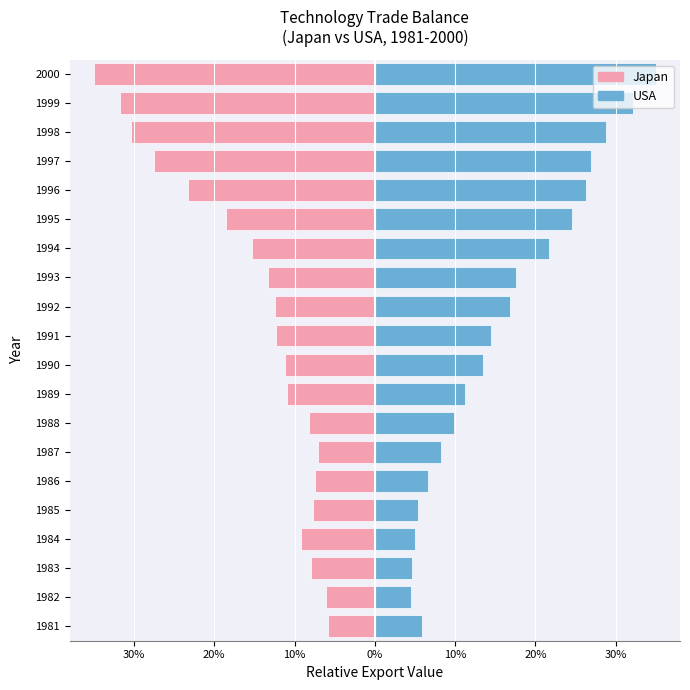

How many groups of bars are there?

20